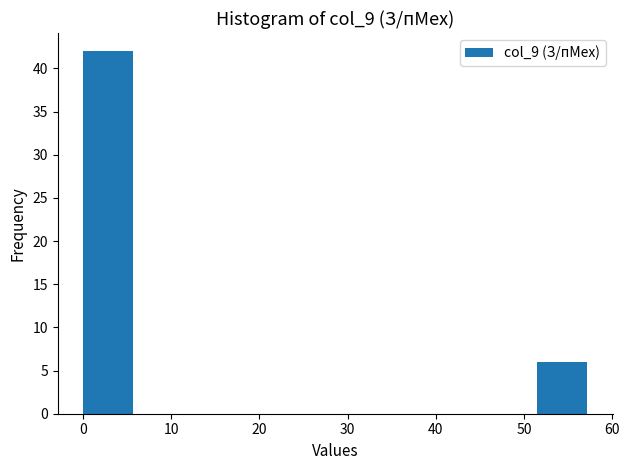

Reading left to right, transcribe this chart: for each bar, give the range it covers on the x-axis and its height. Neither the bar edges nor the heights are printed on the chart, so give them approximately, as read against the axes.

0 to 6: 42
6 to 11: 0
11 to 17: 0
17 to 23: 0
23 to 29: 0
29 to 34: 0
34 to 40: 0
40 to 46: 0
46 to 51: 0
51 to 57: 6